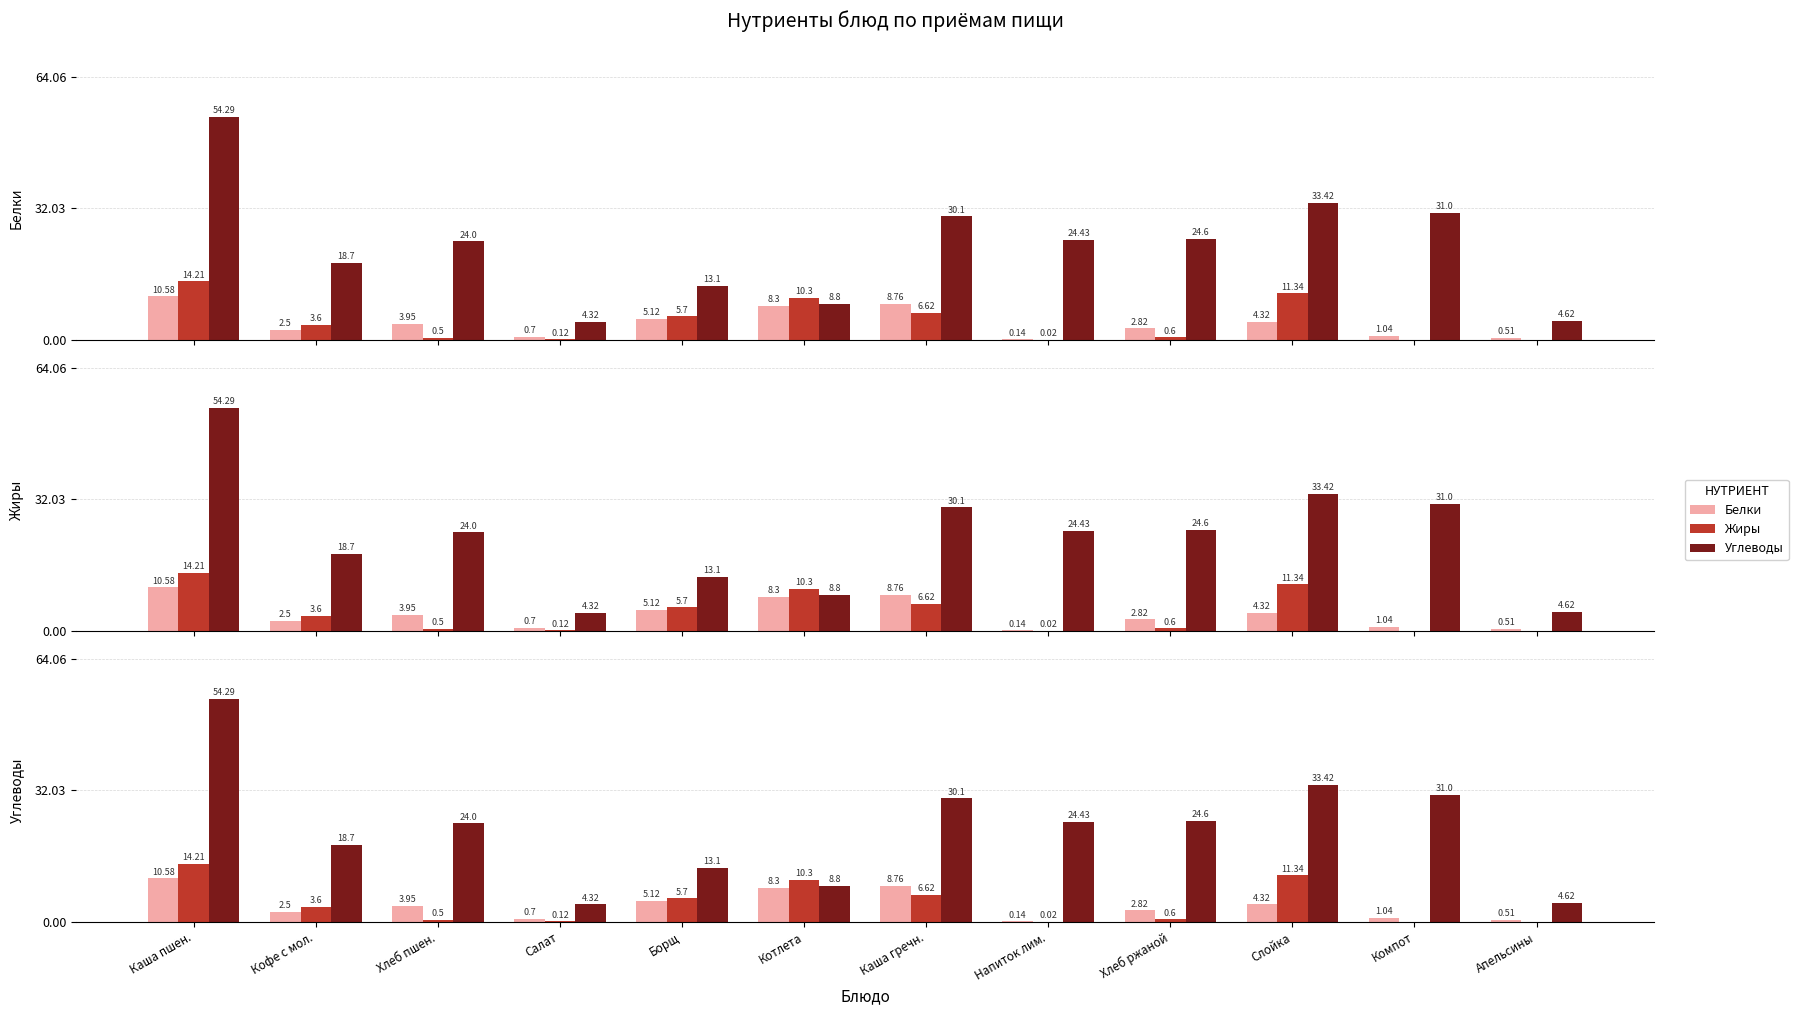

Is it true that Белки equals 8.3 at Котлета?

True